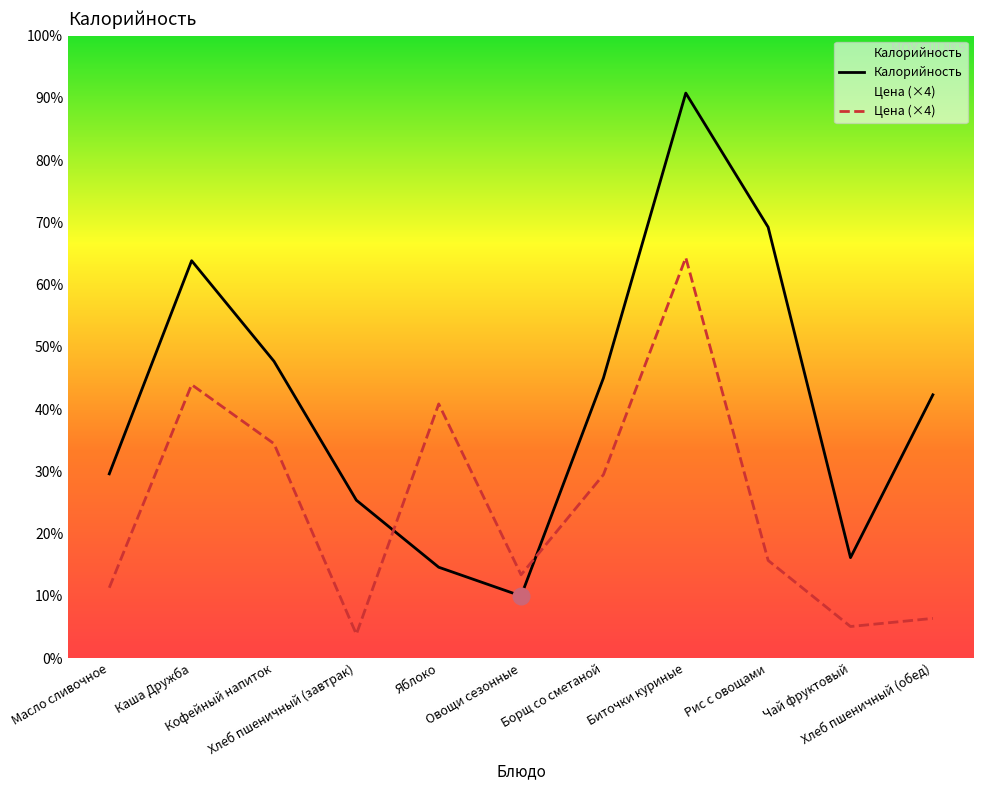

What are all the series names shown in the legend?

Калорийность, Цена